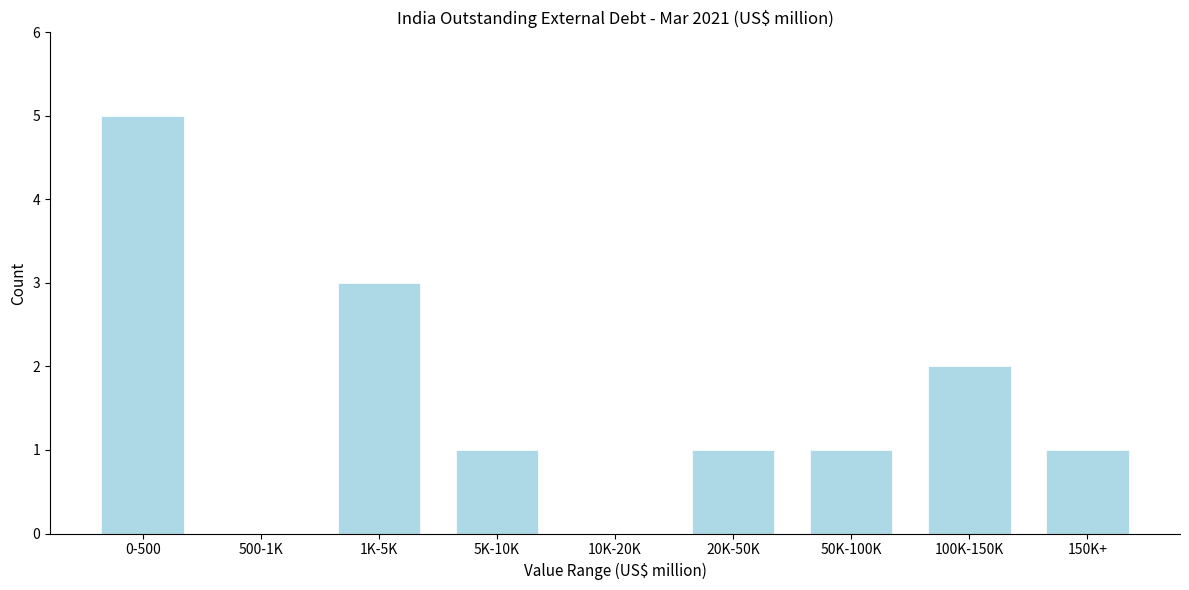

Reading left to right, what are all the values shown in this chart?

0-500=5	500-1K=0	1K-5K=3	5K-10K=1	10K-20K=0	20K-50K=1	50K-100K=1	100K-150K=2	150K+=1